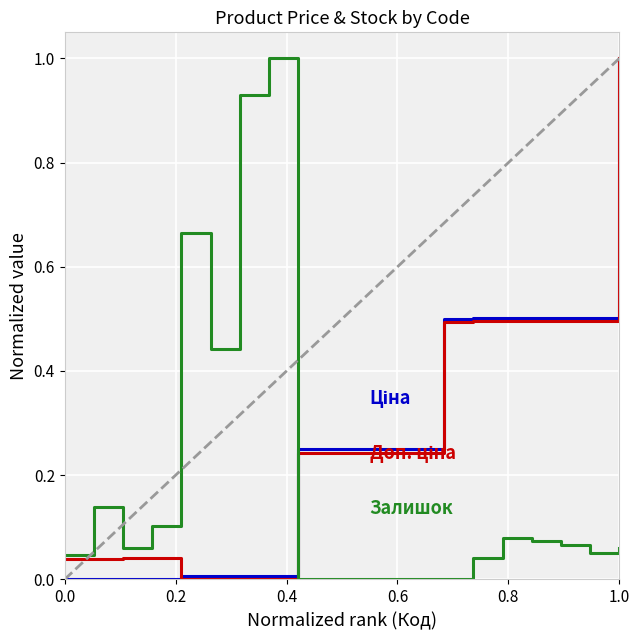

What is the maximum value shown in the chart?

1.0